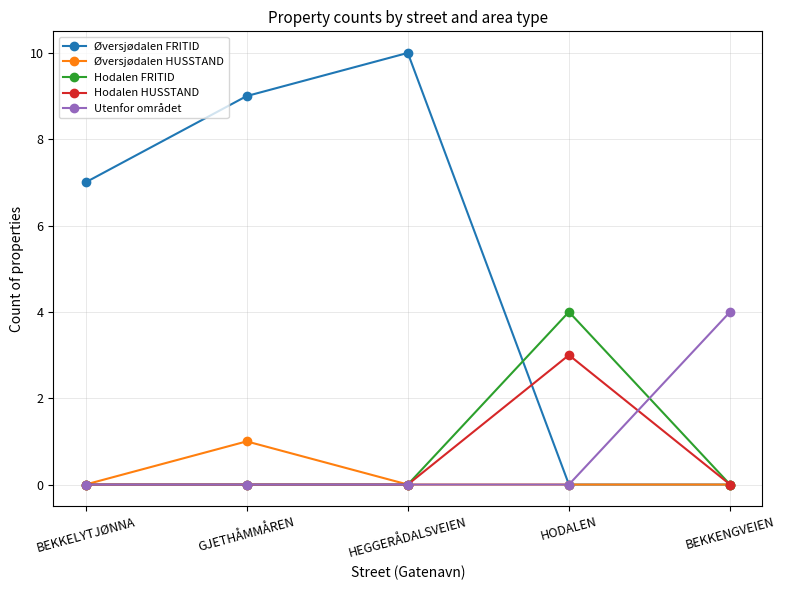

Reading left to right, transcribe all the data shown in this chart.

Øversjødalen FRITID: BEKKELYTJØNNA=7	GJETHÅMMÅREN=9	HEGGERÅDALSVEIEN=10	HODALEN=0	BEKKENGVEIEN=0
Øversjødalen HUSSTAND: BEKKELYTJØNNA=0	GJETHÅMMÅREN=1	HEGGERÅDALSVEIEN=0	HODALEN=0	BEKKENGVEIEN=0
Hodalen FRITID: BEKKELYTJØNNA=0	GJETHÅMMÅREN=0	HEGGERÅDALSVEIEN=0	HODALEN=4	BEKKENGVEIEN=0
Hodalen HUSSTAND: BEKKELYTJØNNA=0	GJETHÅMMÅREN=0	HEGGERÅDALSVEIEN=0	HODALEN=3	BEKKENGVEIEN=0
Utenfor området: BEKKELYTJØNNA=0	GJETHÅMMÅREN=0	HEGGERÅDALSVEIEN=0	HODALEN=0	BEKKENGVEIEN=4